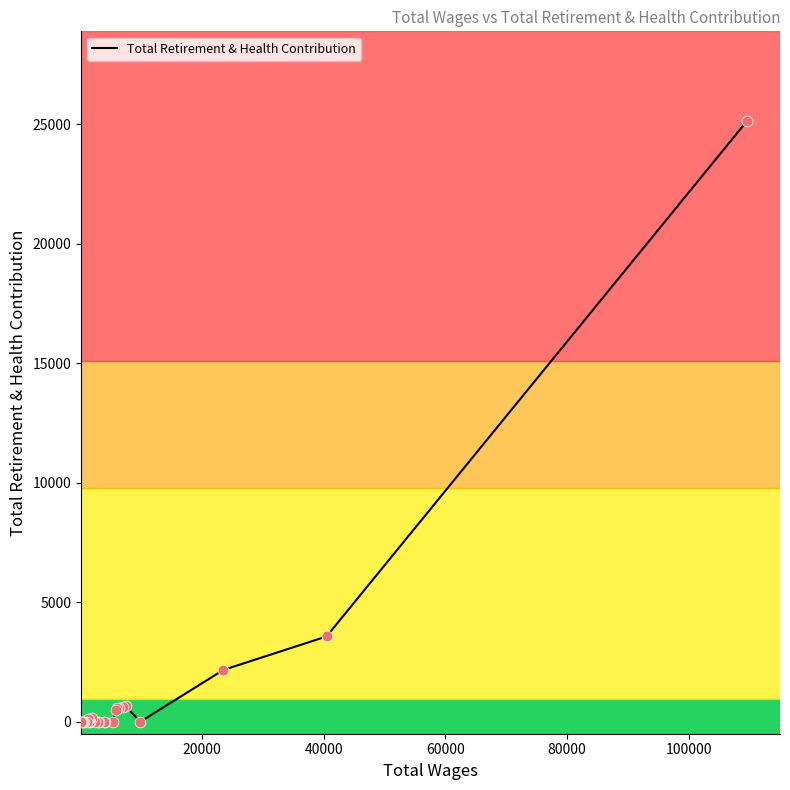

Does the chart have visible grid lines?

No